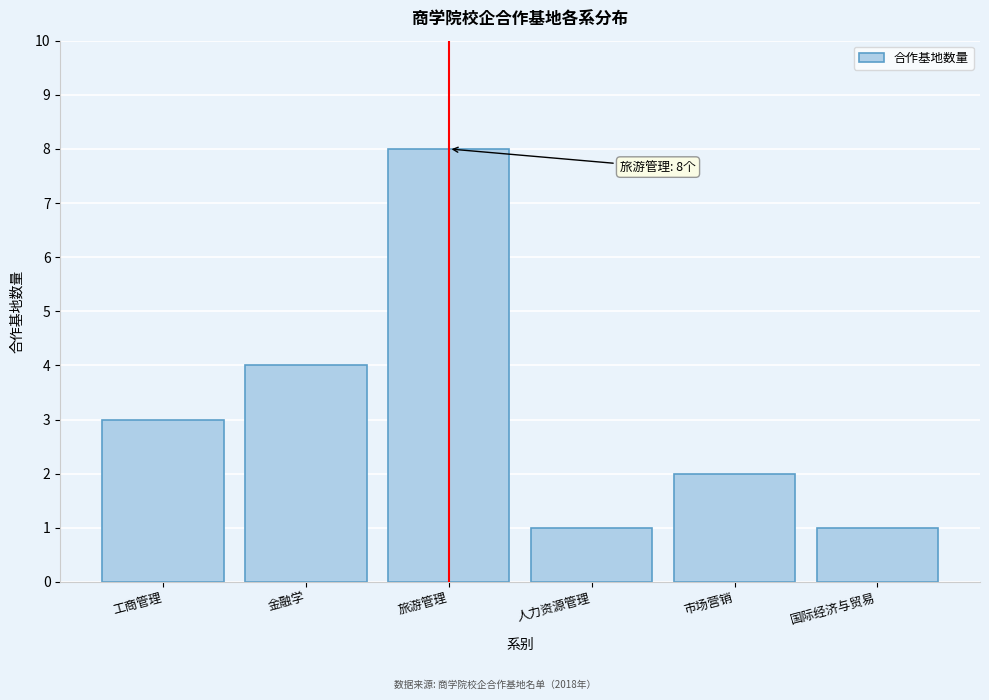

Reading left to right, transcribe all the data shown in this chart.

工商管理=3	金融学=4	旅游管理=8	人力资源管理=1	市场营销=2	国际经济与贸易=1